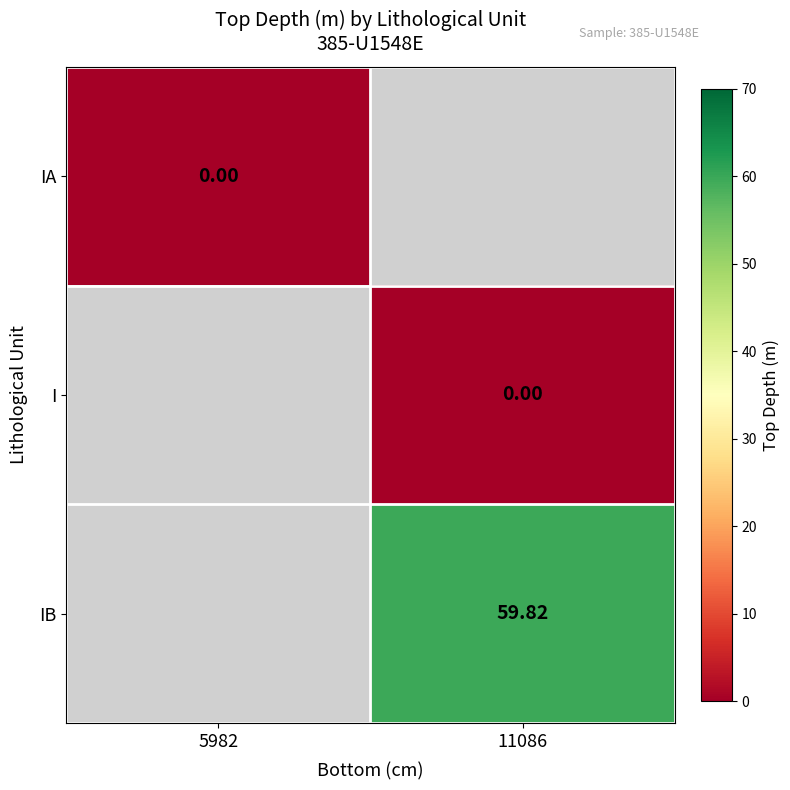

Count the number of data series in this chart.

3